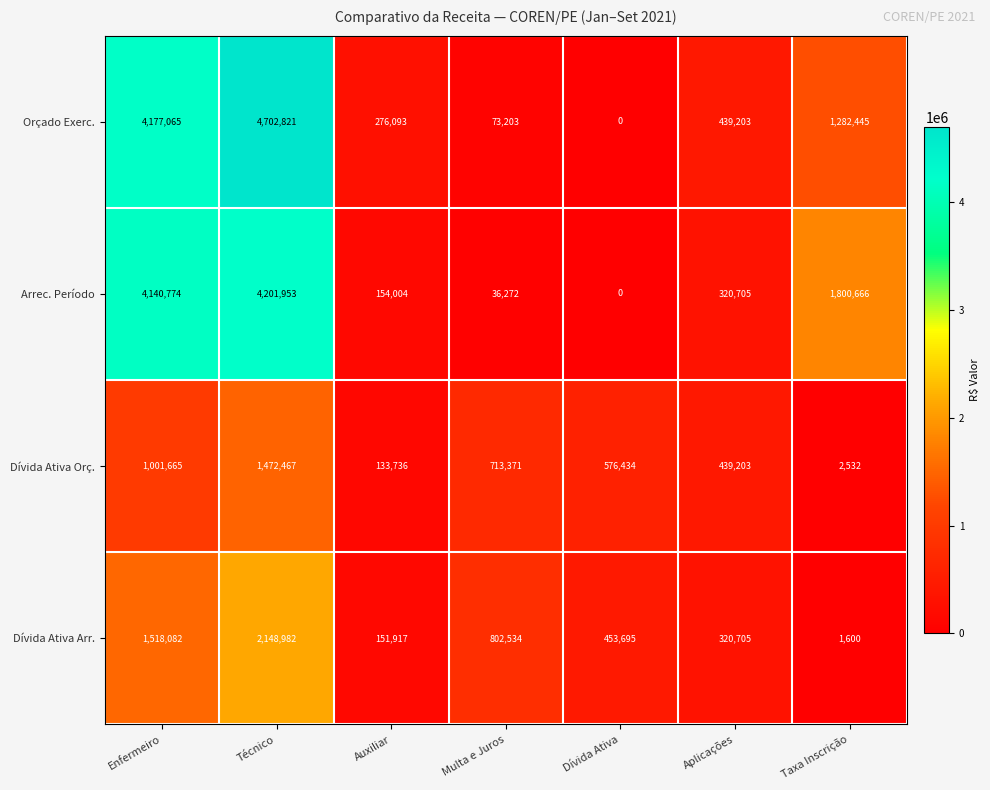

What is the average value of the Orçado Exerc. series?

1564404